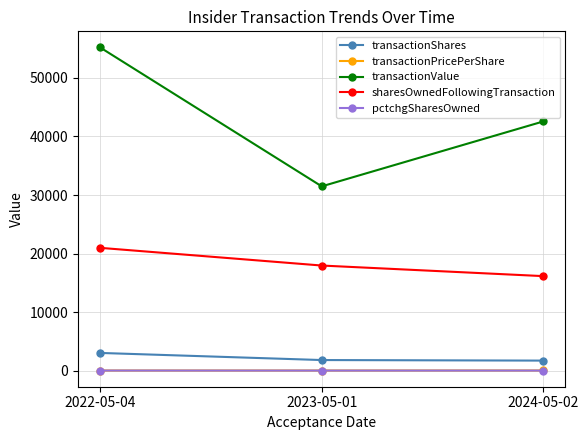

The value of sharesOwnedFollowingTransaction at 2024-05-02 is 16144.0. True or false?

True